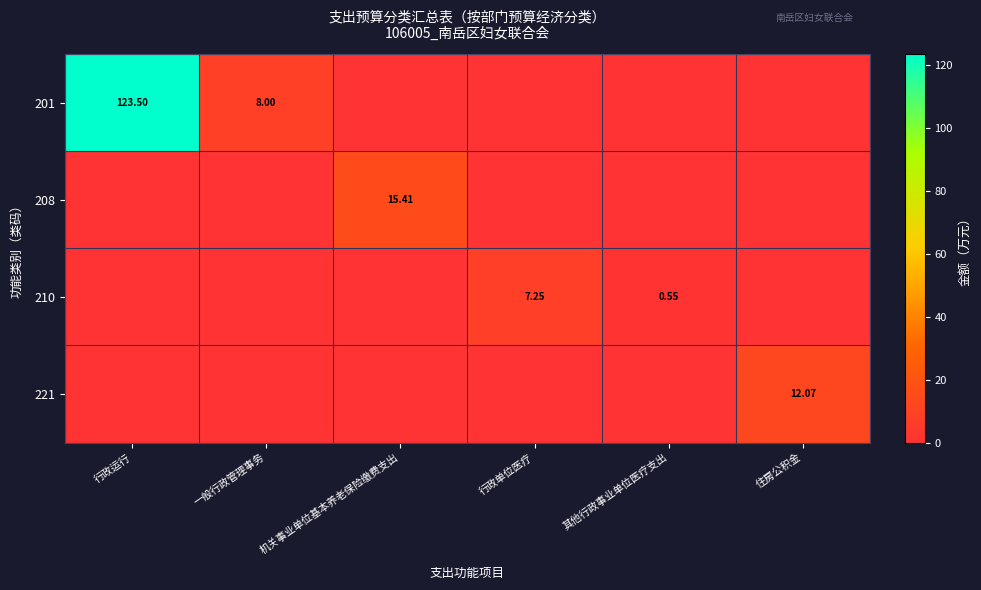

What is the total value across all series at 住房公积金?

12.1